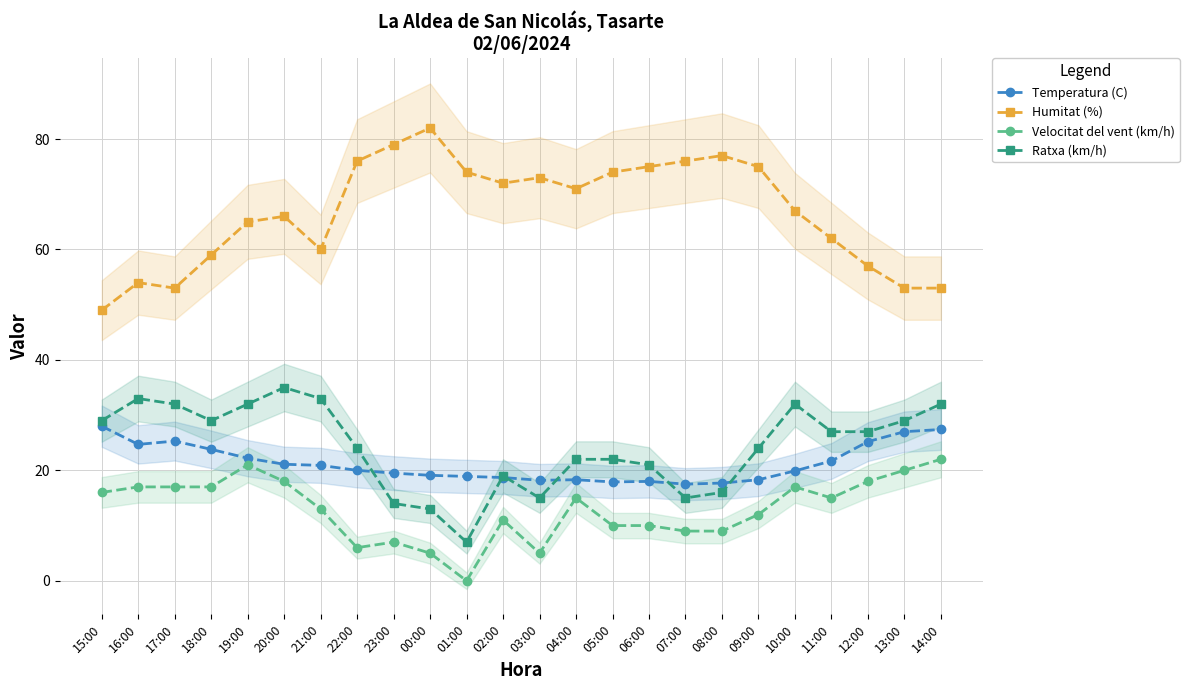

What is the sum of the Humitat (%) values at 16:00 and 08:00?

131.0